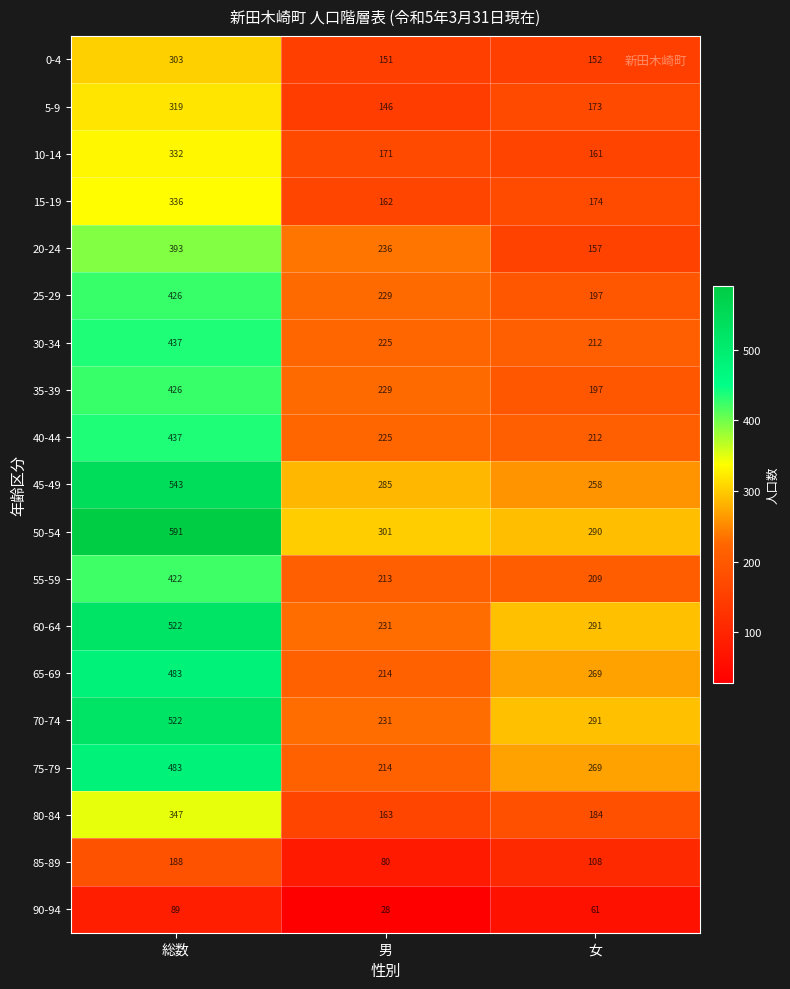

Which series changed the most between 総数 and 女?

50-54